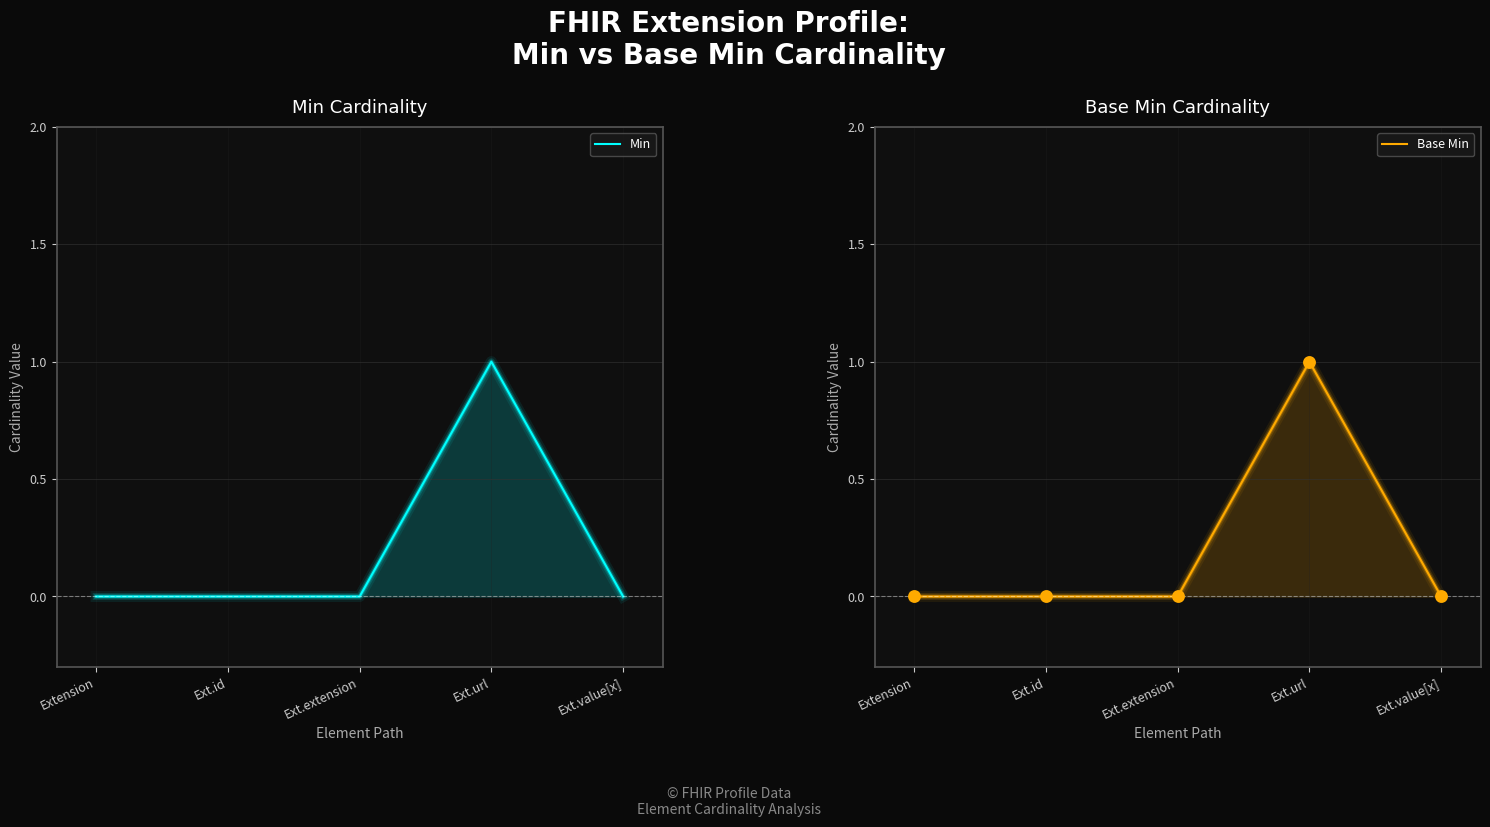

Which series has the widest spread of Y values?

Min